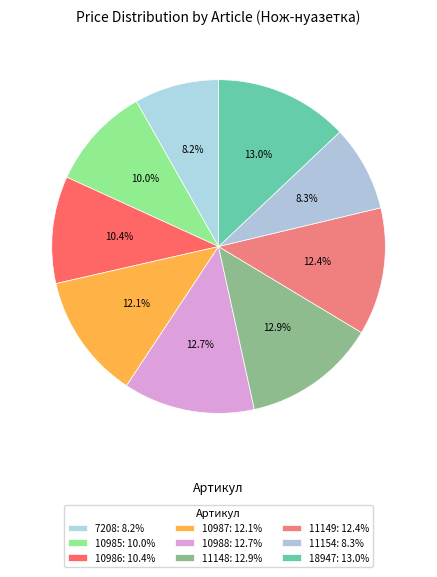

Does 18947 represent more than half of the total?

No